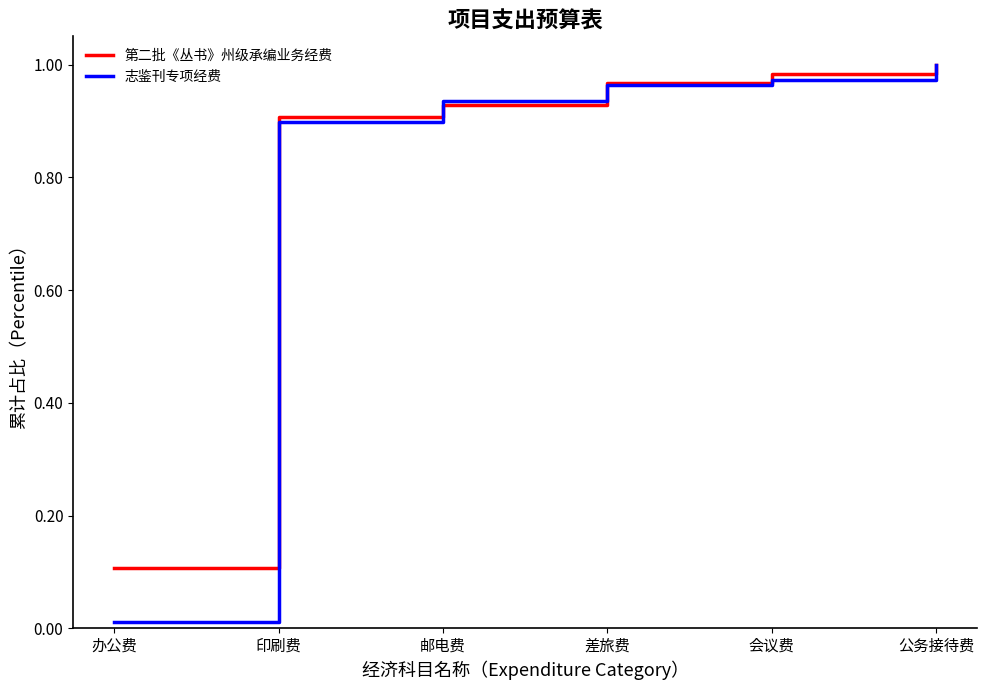

The value of 第二批《丛书》州级承编业务经费 at 办公费 is 0.0. True or false?

False